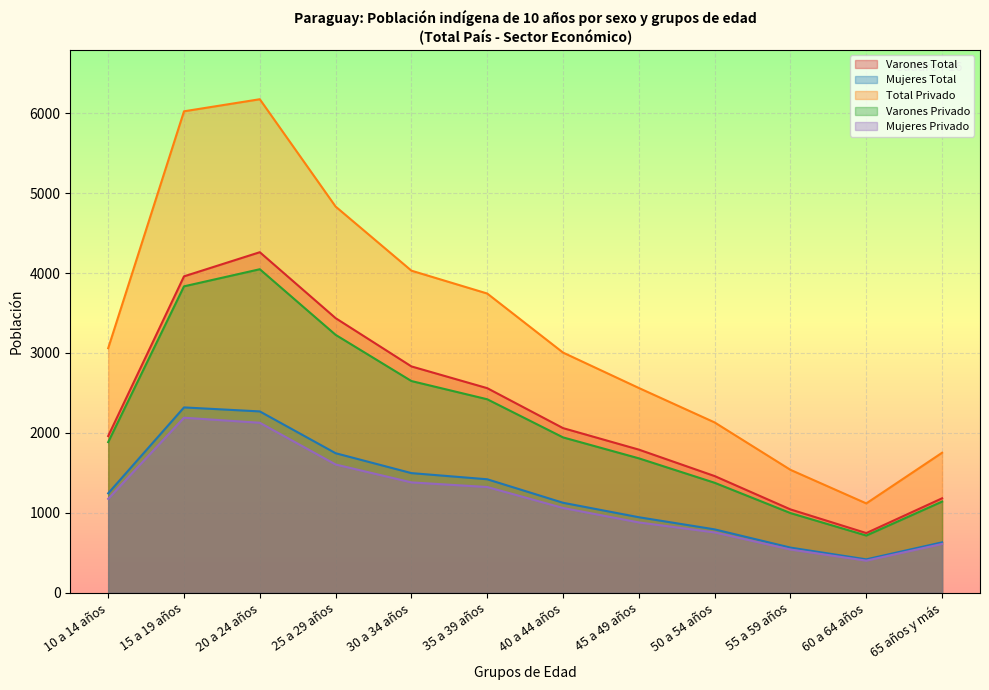

How many distinct data groups are displayed?

5